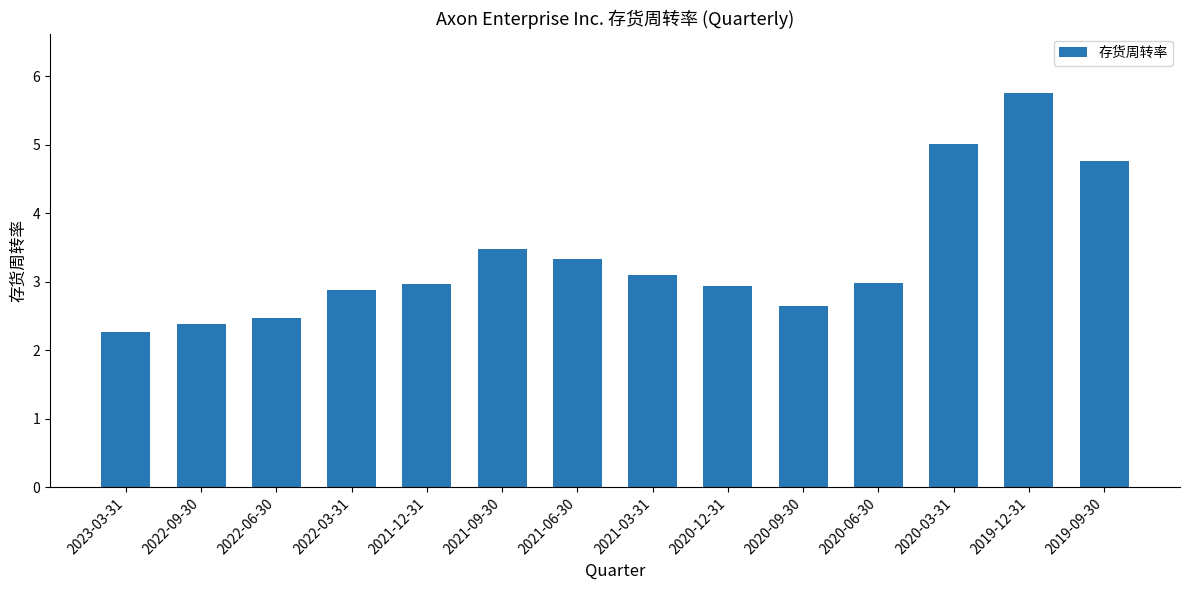

Is it true that the value at 2021-03-31 is 3.1?

True